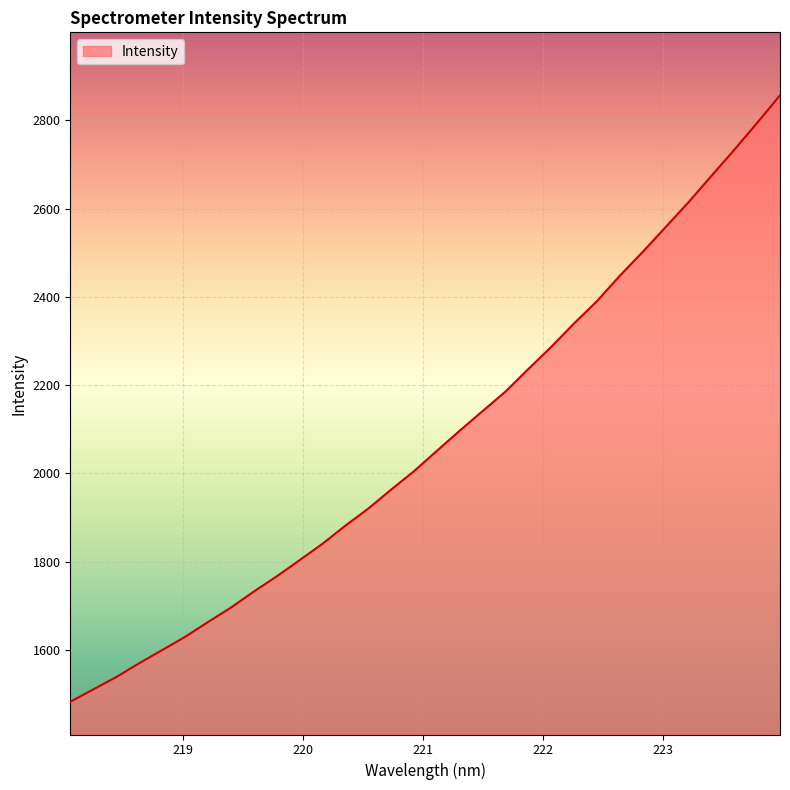

What is the smallest value displayed?

1482.2